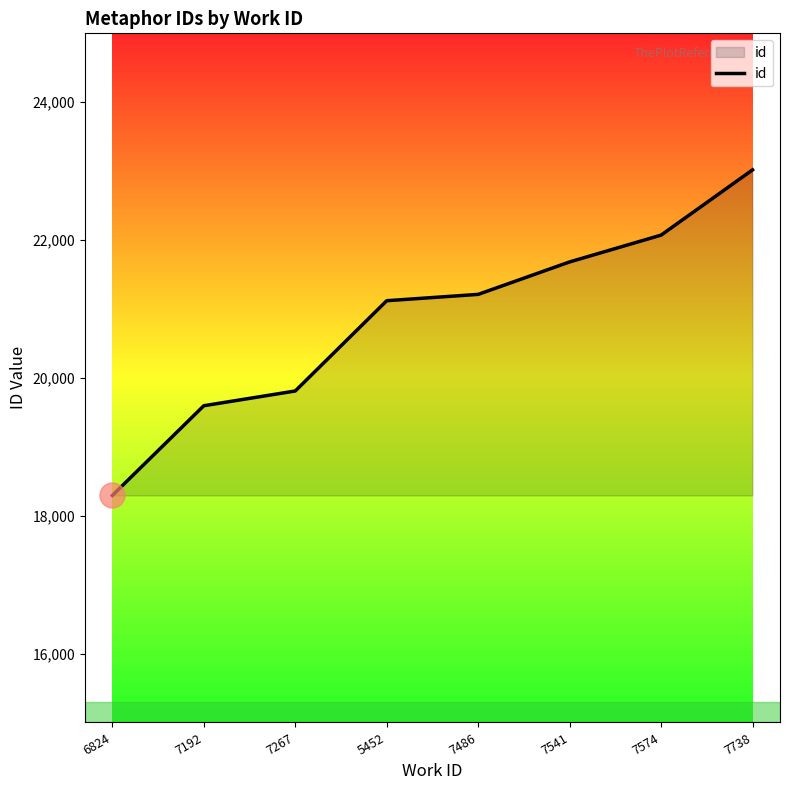

What is the change in value from 5452 to 7541?

+563